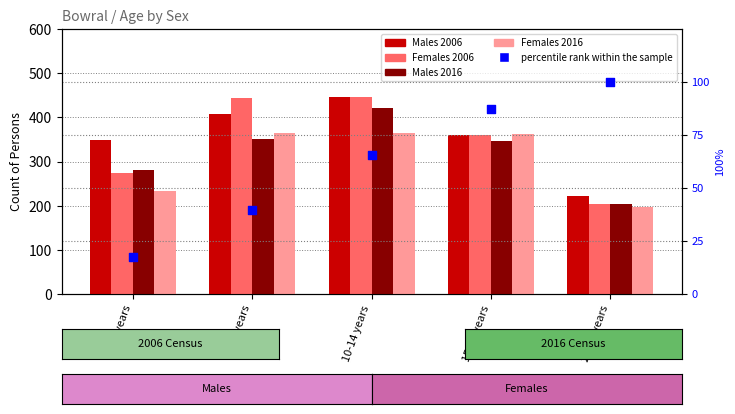

At which category is the sum across all series the highest?

10-14 years